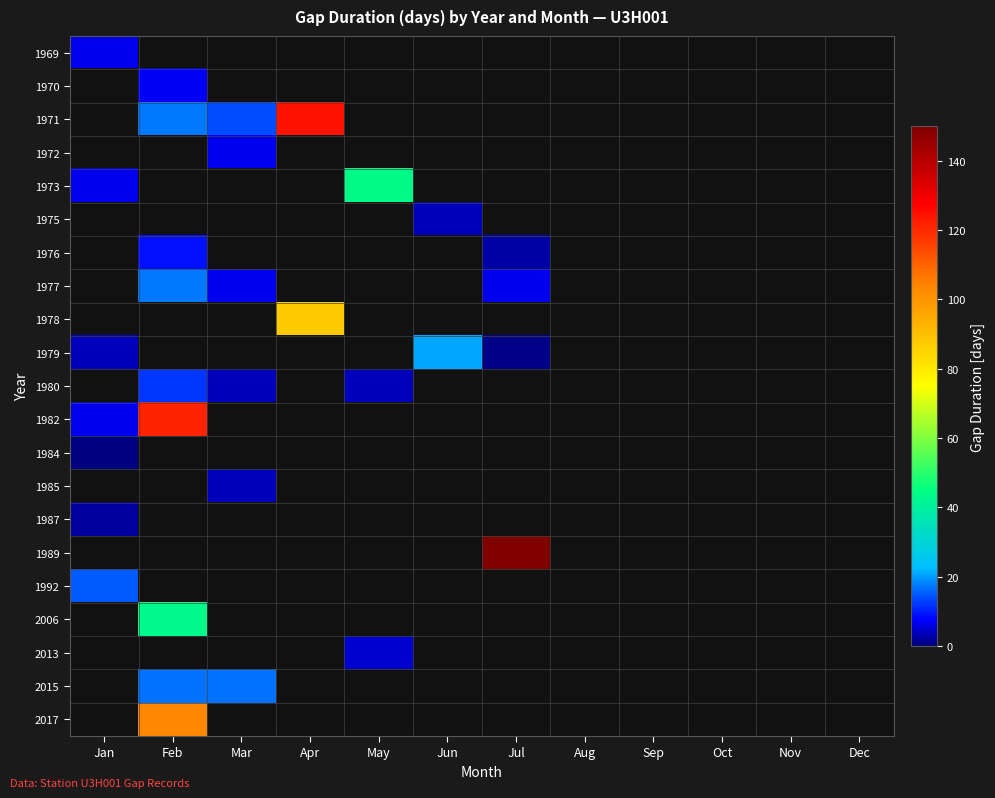

What is the greatest value displayed?

729.2